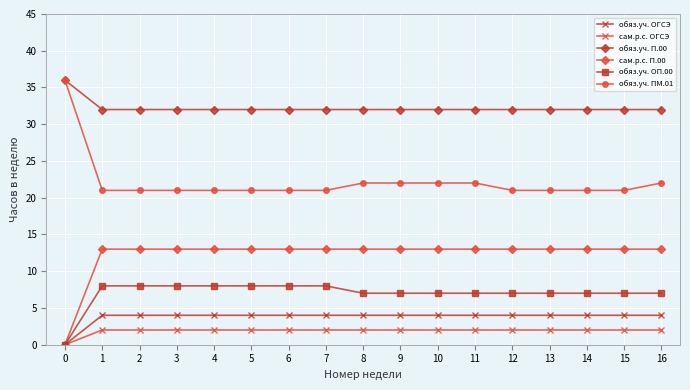

At 5, list the series in order from largest to smallest.

обяз.уч. П.00, обяз.уч. ПМ.01, сам.р.с. П.00, обяз.уч. ОП.00, обяз.уч. ОГСЭ, сам.р.с. ОГСЭ